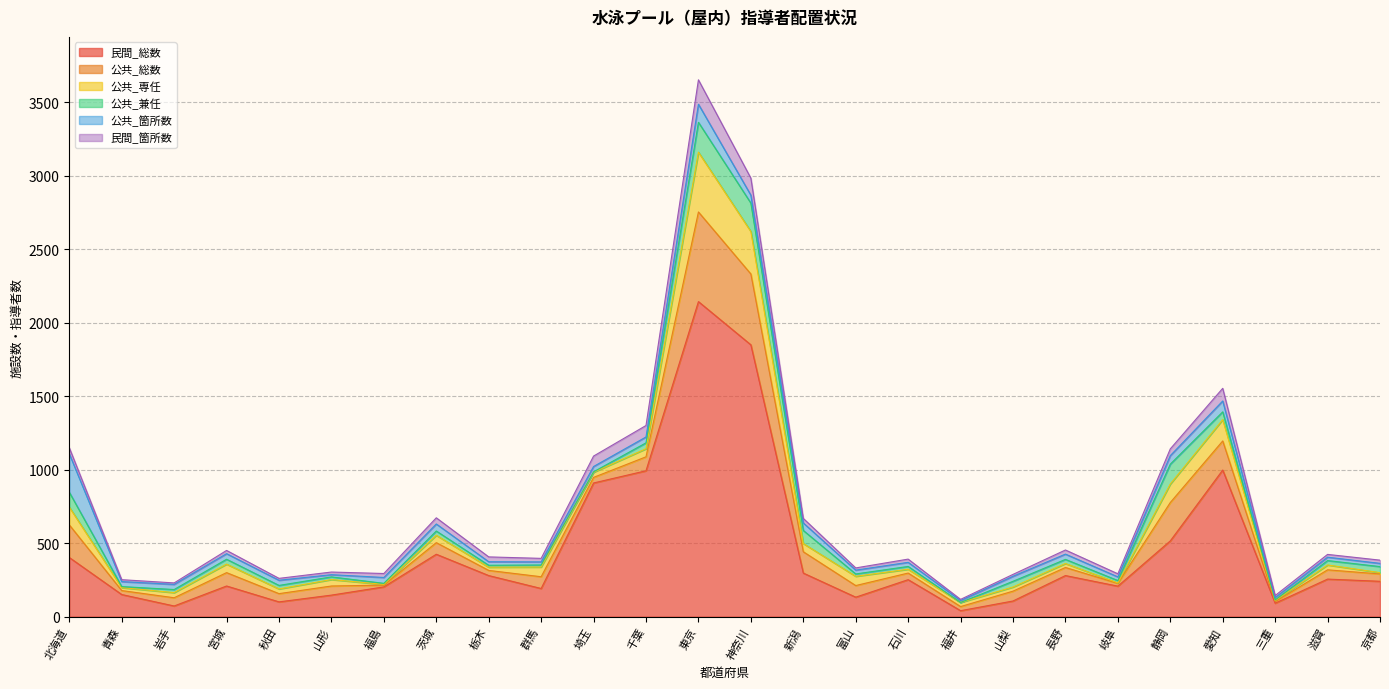

How many lines are shown in the chart?

6